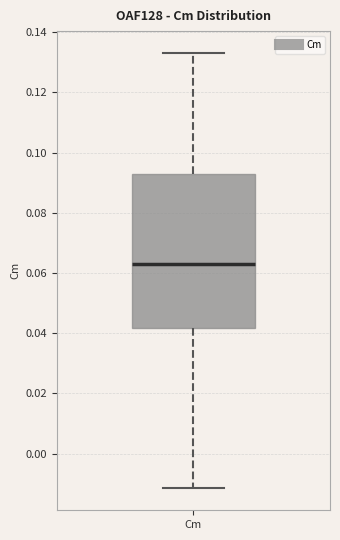

Where is the lower edge of the box for Cm on the y-axis? The values are not printed on the chart, so give them approximately, as read against the axis.

0.042